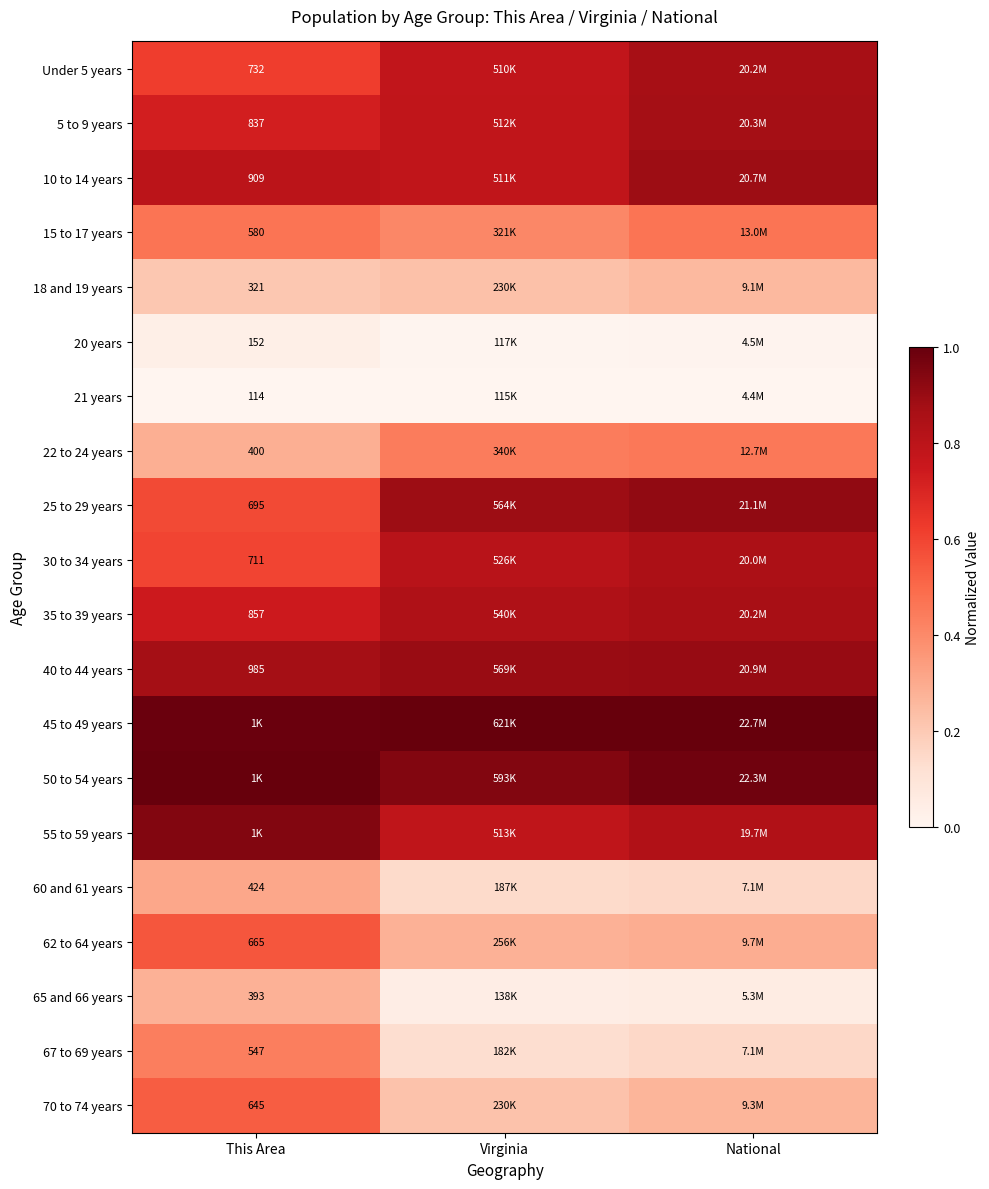

The value of 50 to 54 years at National is 1.7. True or false?

False